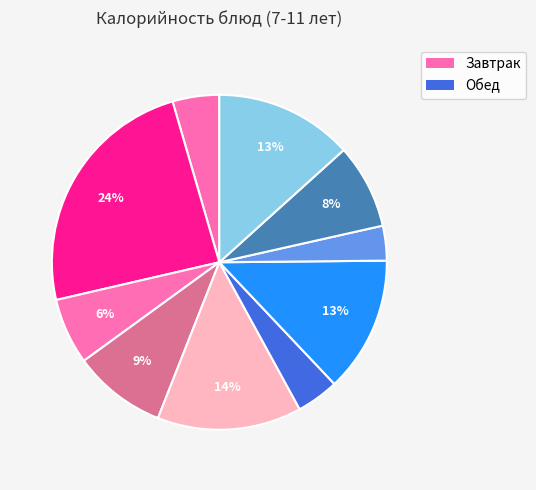

How many segments does this pie chart have?

10